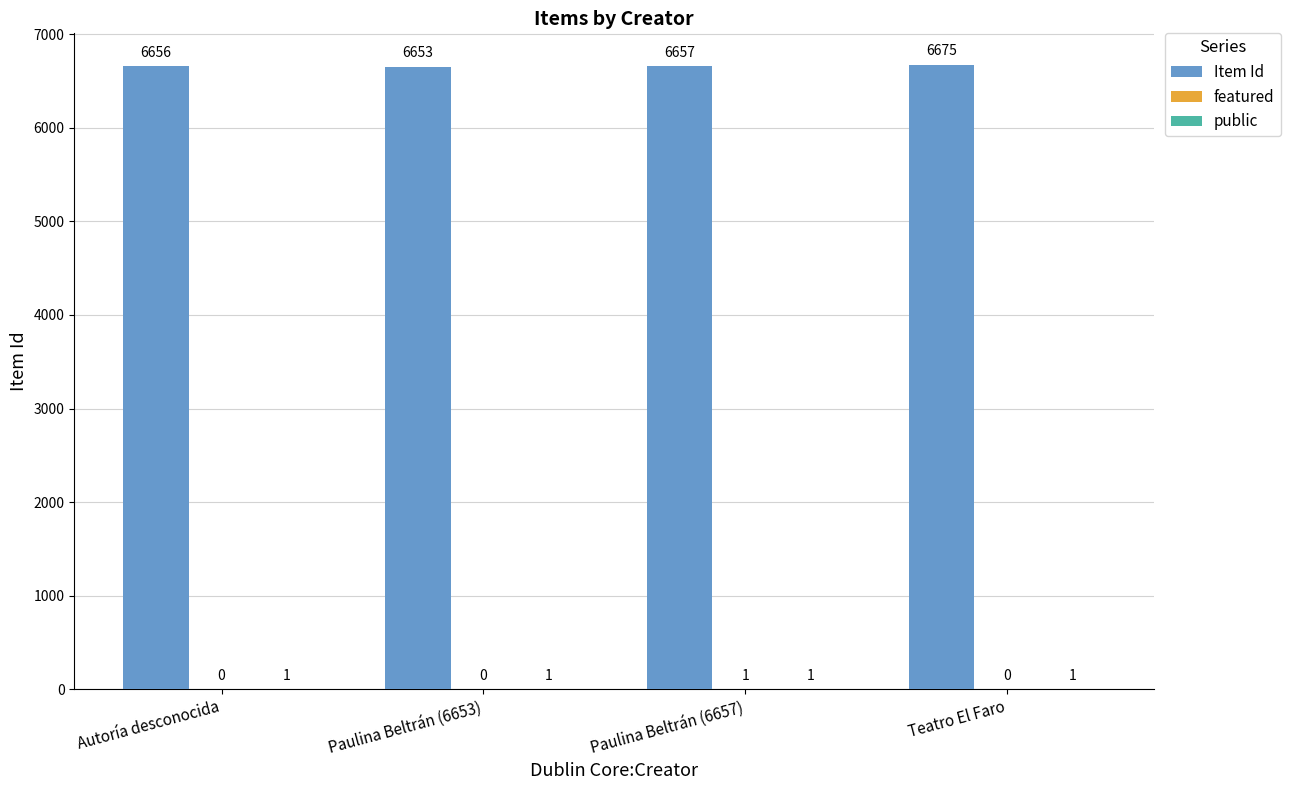

At which category does the chart reach its peak across all series?

Teatro El Faro